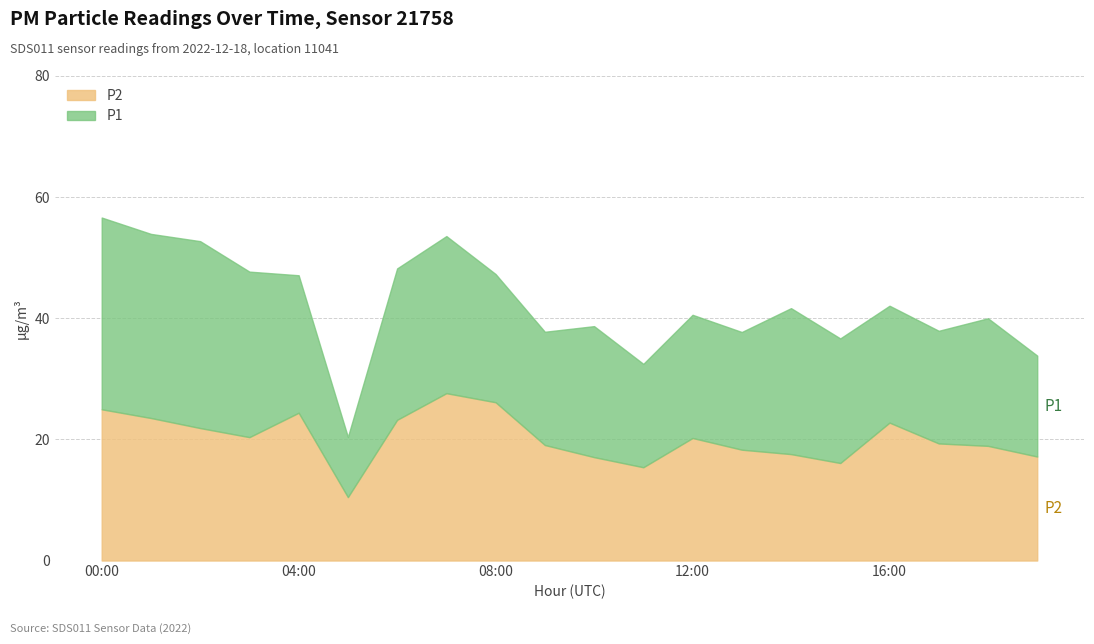

Is the value of P1 at 10:00 greater than the value of P2 at 19:00?

Yes